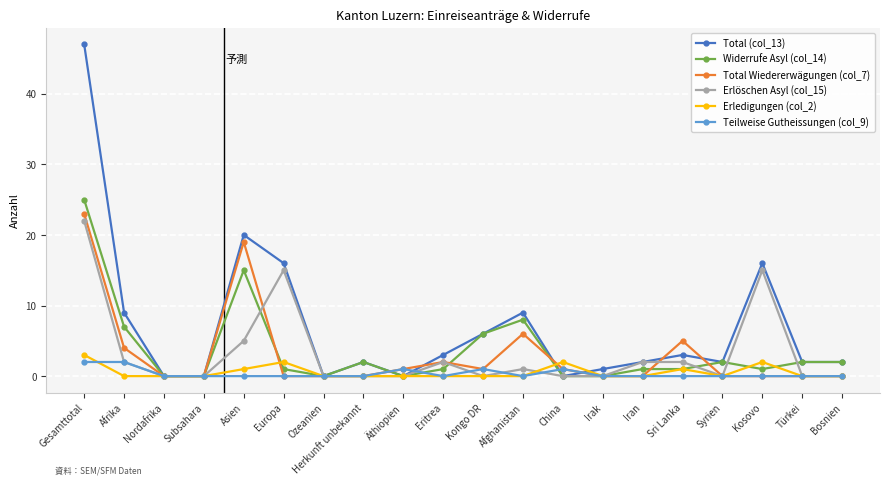

Where do Erledigungen (col_2) and Teilweise Gutheissungen (col_9) first cross each other?

Gesamttotal and Afrika